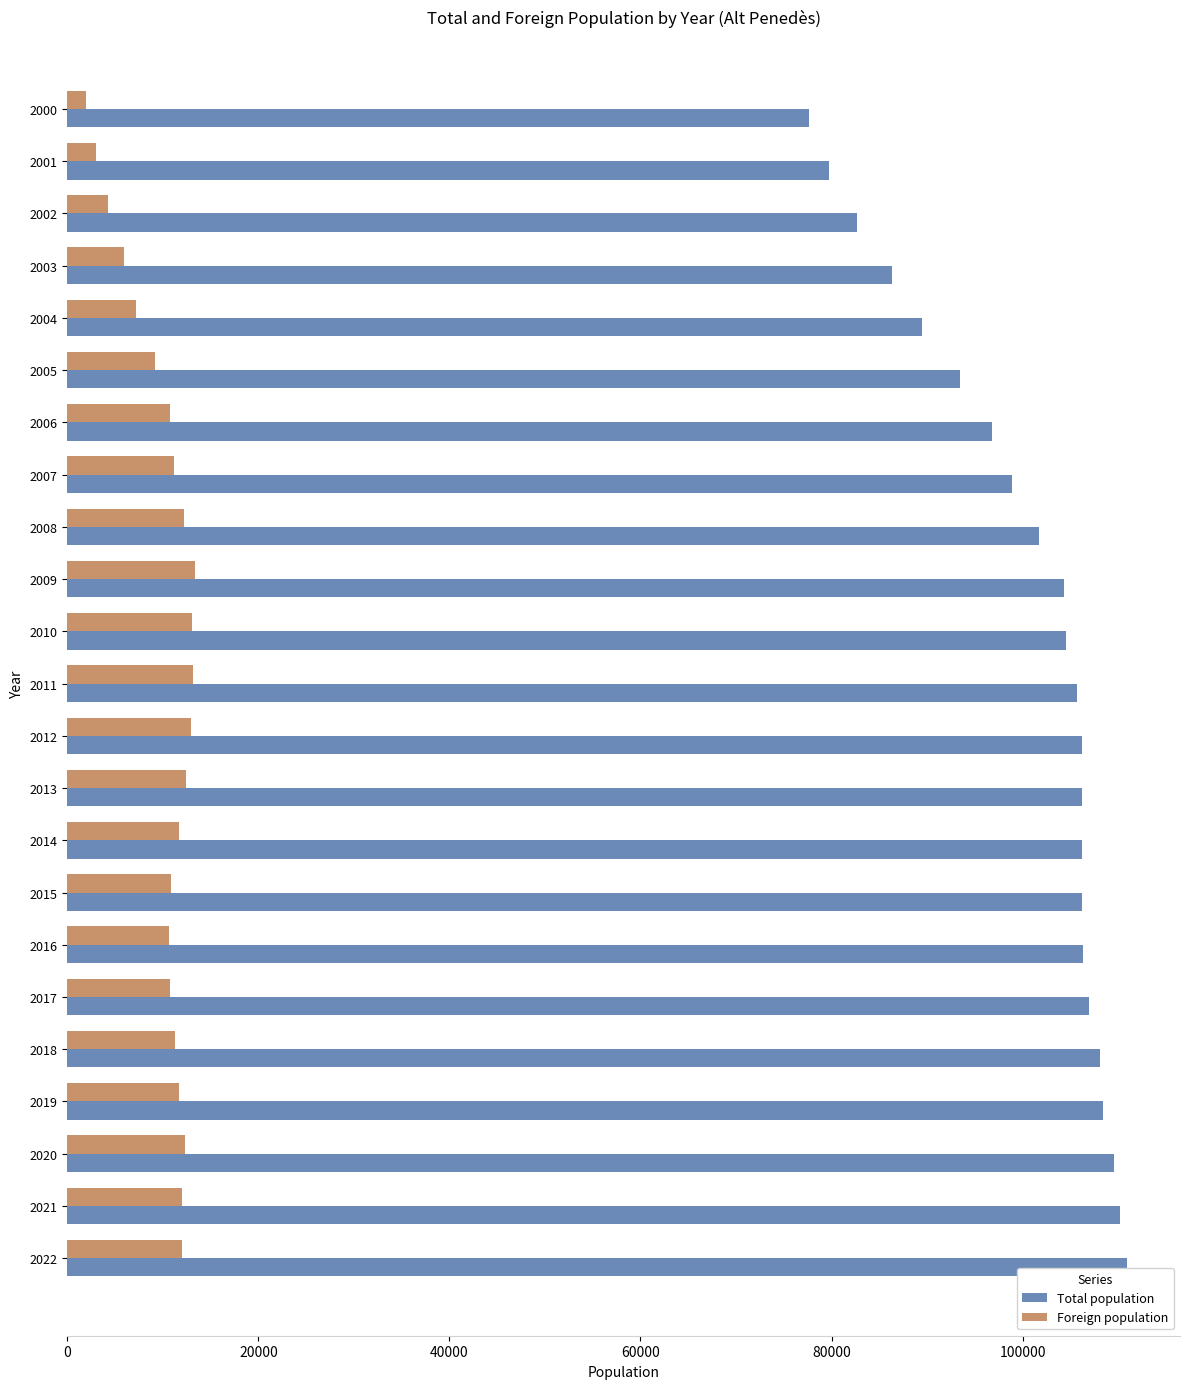

Rank the series by their maximum value, from lowest to highest.

Foreign population, Total population